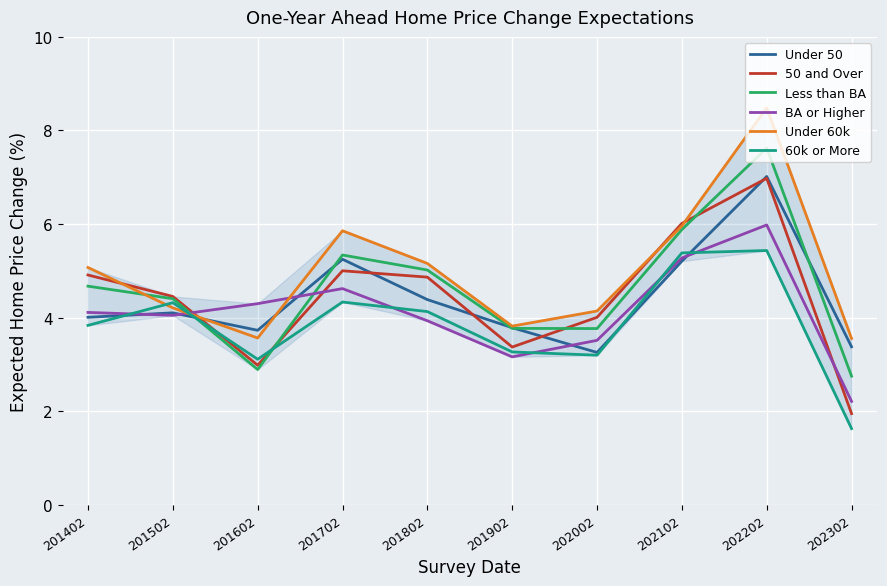

How many values in the Under 60k series exceed 5?

5